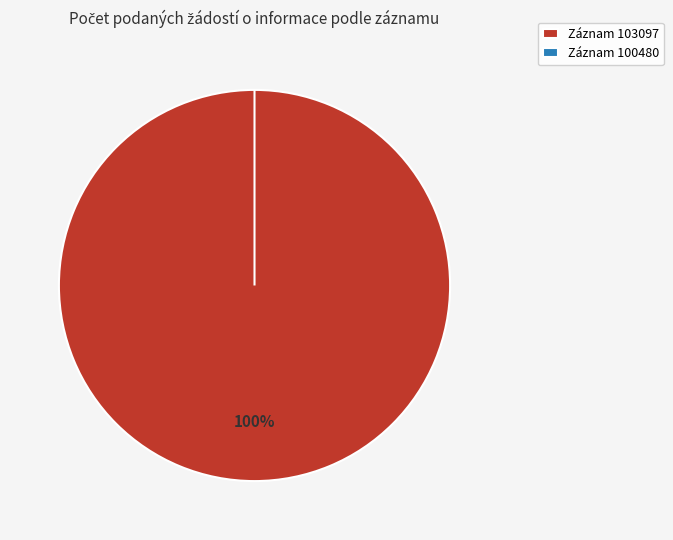

Is it true that 103097 is 99% of the pie?

False